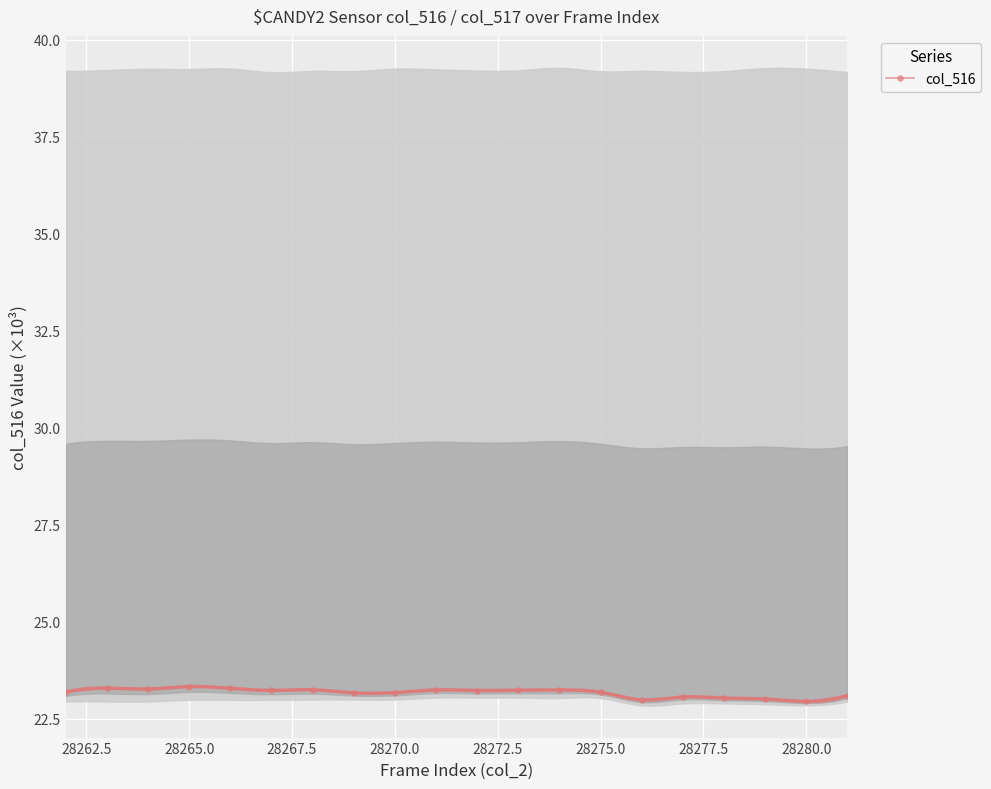

True or false: col_516 has more than 1 points higher than both neighbors.

True